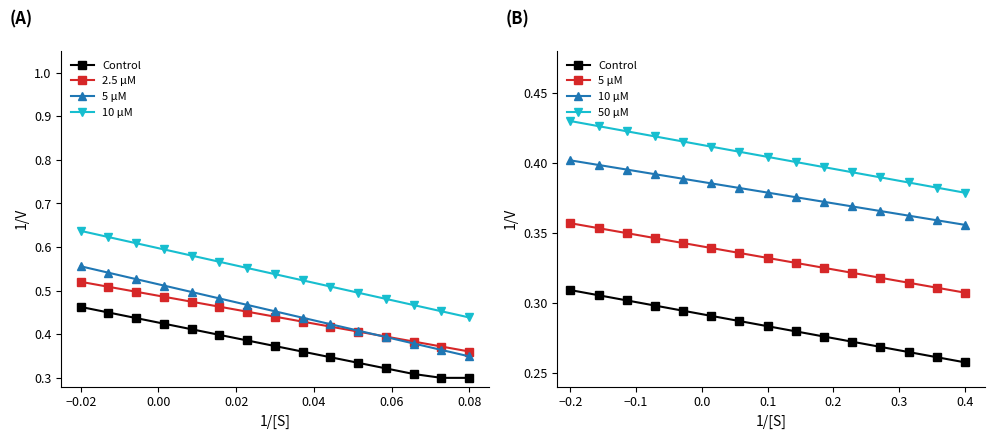

At how many categories does at least one series exceed 0?

15